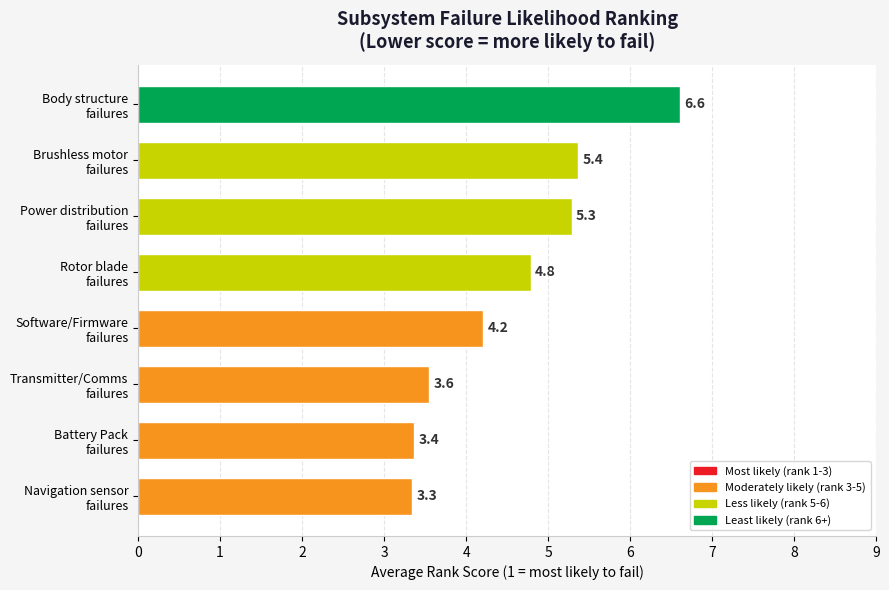

Reading bottom to top, what are all the values shown in this chart?

3.3	3.4	3.6	4.2	4.8	5.3	5.4	6.6